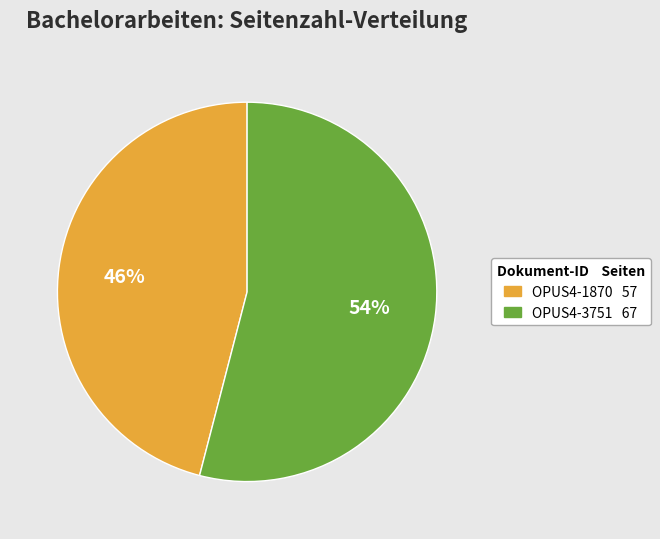

Which has a higher value, OPUS4-3751 or OPUS4-1870?

OPUS4-3751